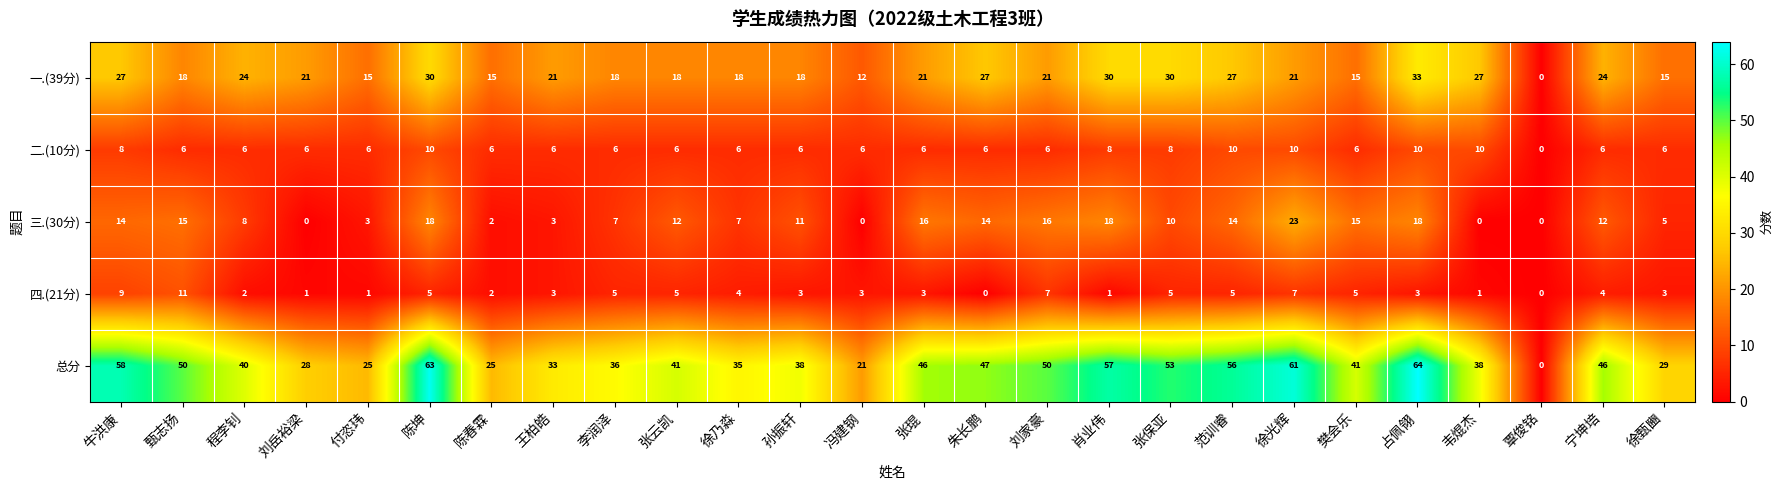

Which series has the largest total across all categories?

总分